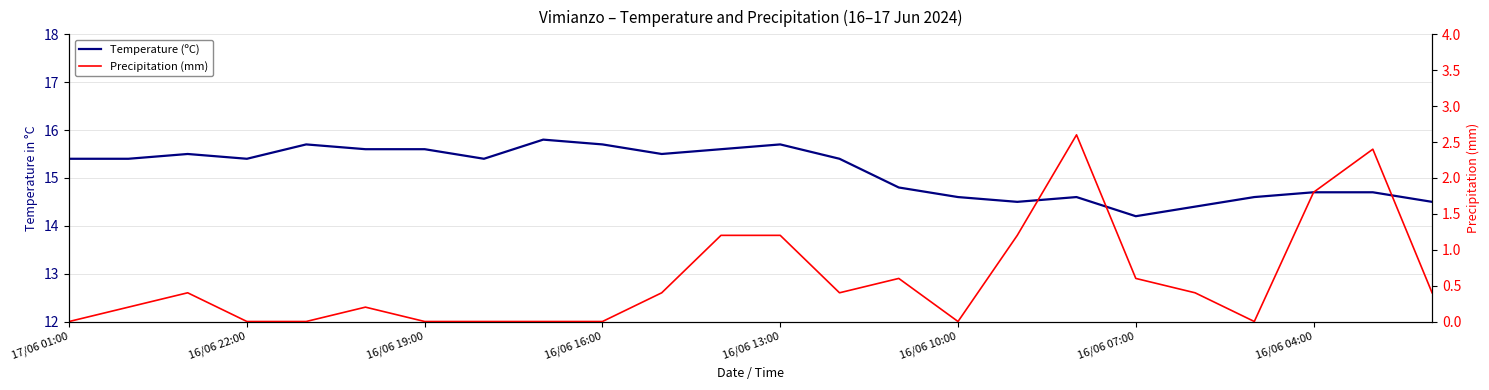

Which has a higher value, 16/06 19:00 or 16/06 04:00?

16/06 19:00